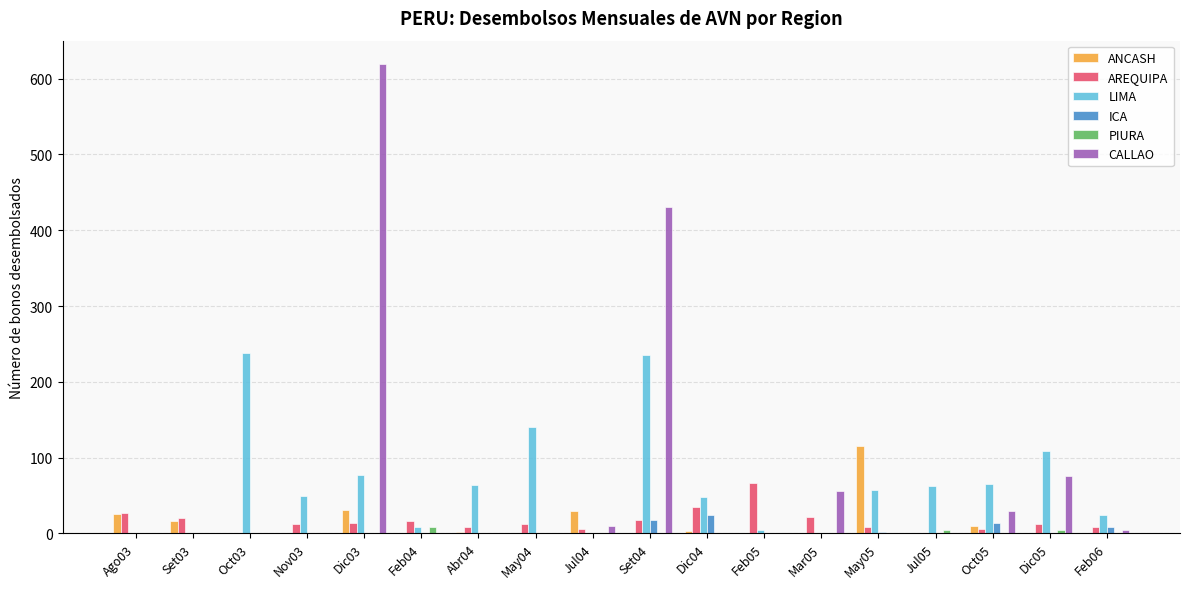

What is the greatest value displayed?

619